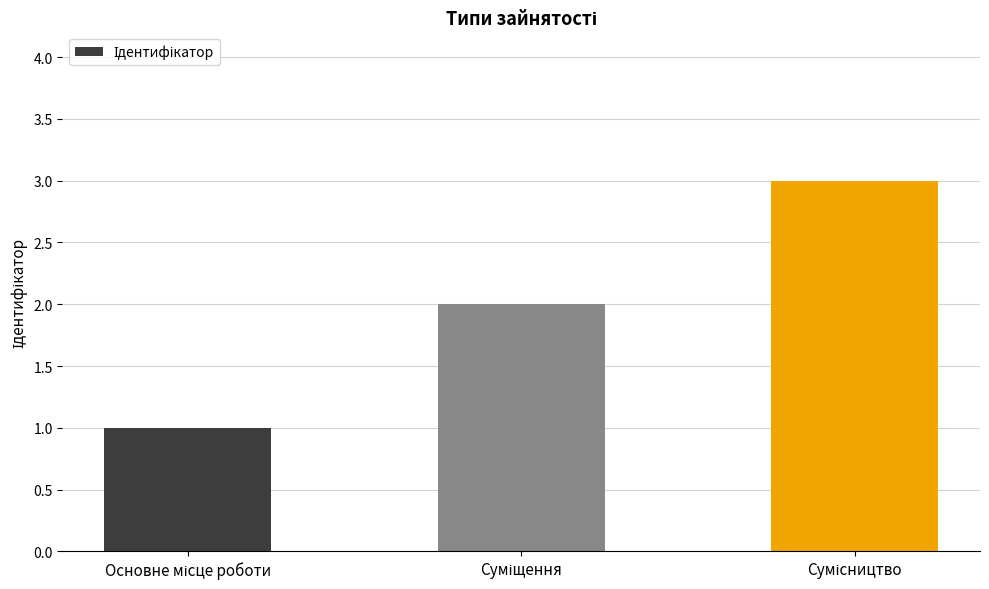

What is the greatest value displayed?

3